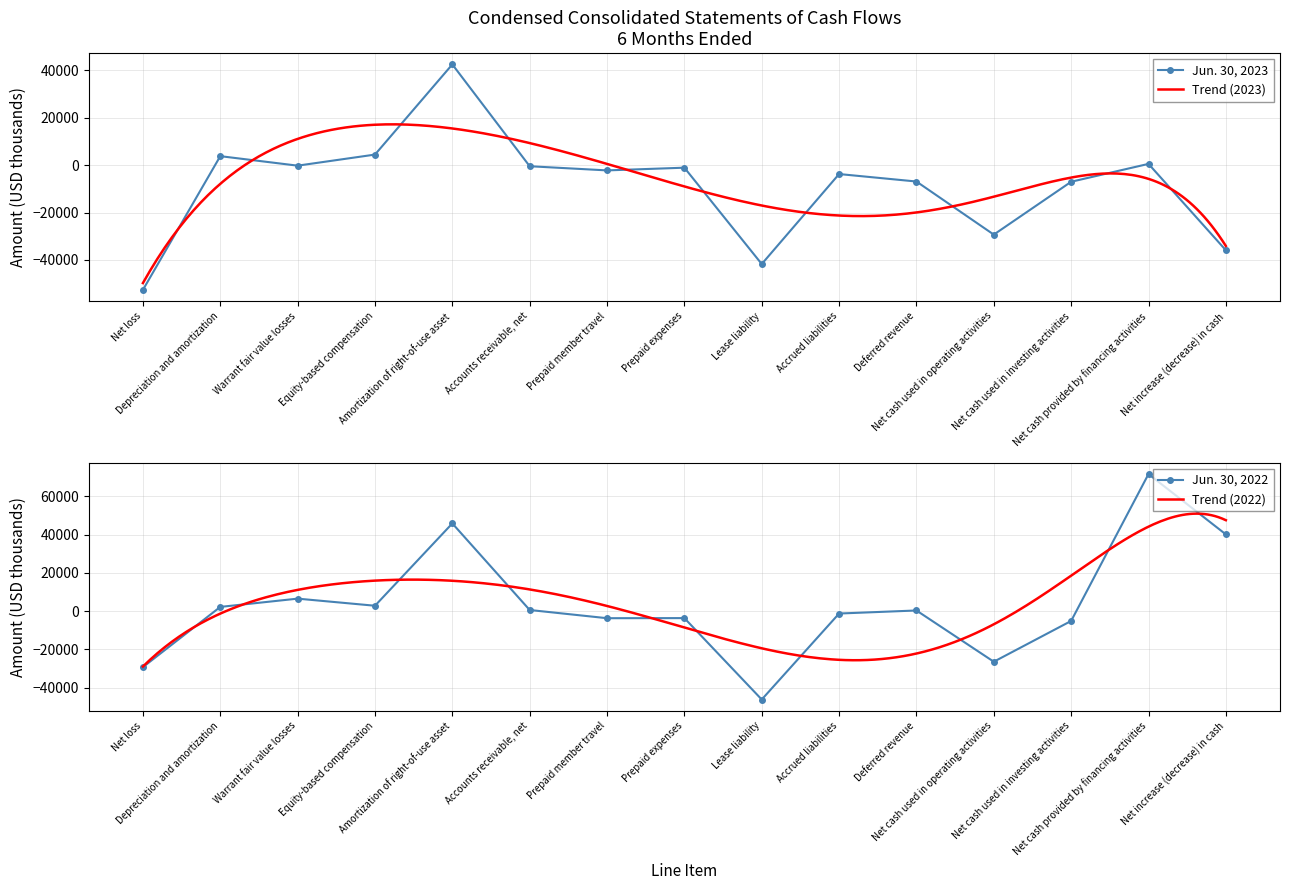

Which series has the widest spread of values?

Jun. 30, 2022